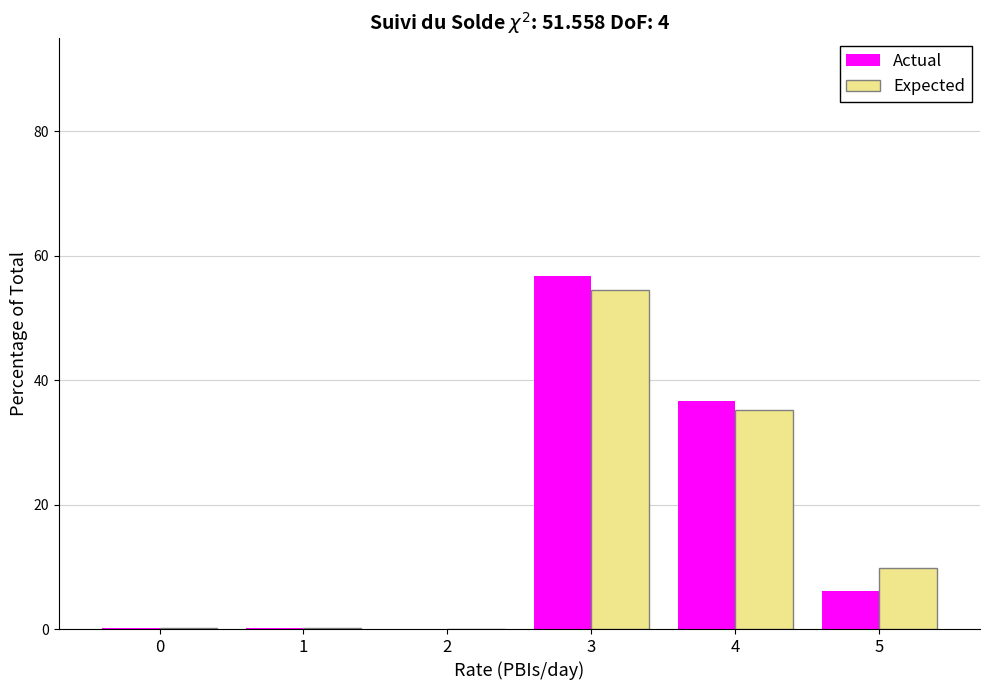

The value of Actual at 3 is 56.8. True or false?

True